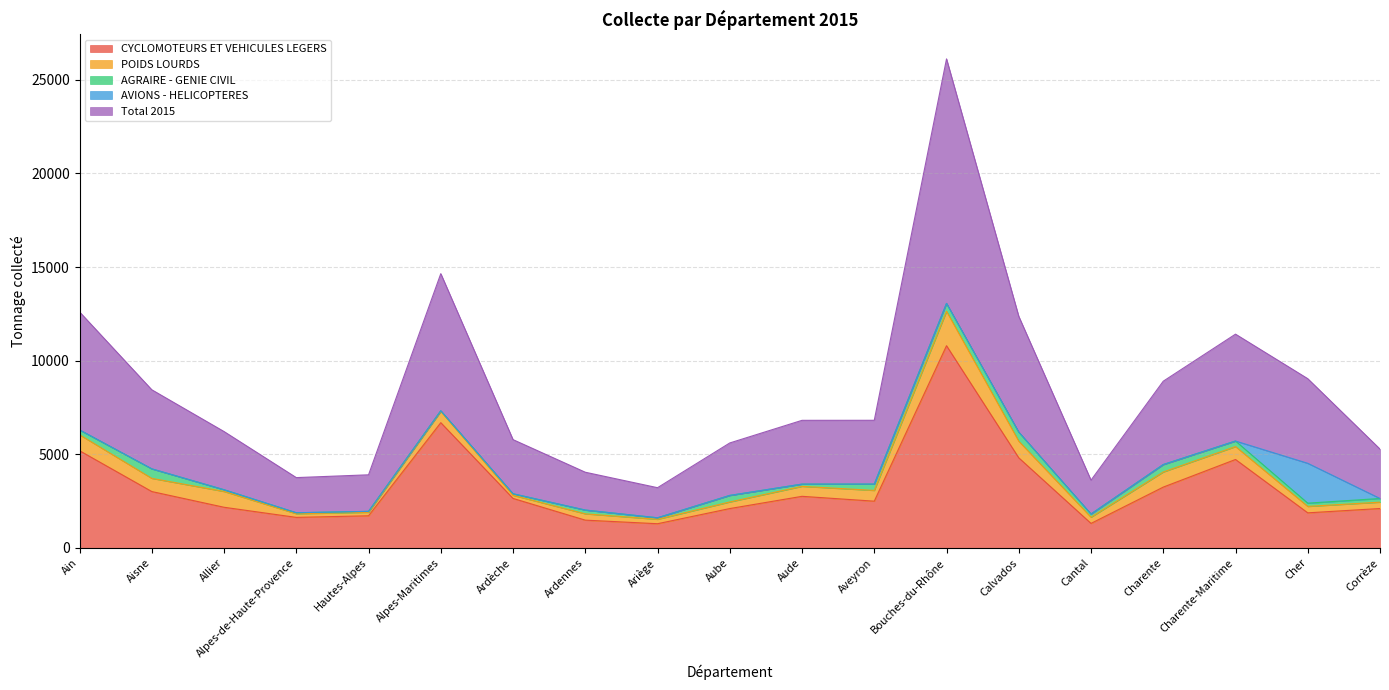

Reading left to right, extract all data points from this chart.

CYCLOMOTEURS ET VEHICULES LEGERS: Ain=5190.7	Aisne=3010.2	Allier=2170.5	Alpes-de-Haute-Provence=1629.6	Hautes-Alpes=1715.3	Alpes-Maritimes=6688.2	Ardèche=2642.9	Ardennes=1482.8	Ariège=1291.2	Aube=2101.2	Aude=2754.8	Aveyron=2495.1	Bouches-du-Rhône=10798.6	Calvados=4810.8	Cantal=1307.6	Charente=3247.0	Charente-Maritime=4722.6	Cher=1872.6	Corrèze=2103.4
POIDS LOURDS: Ain=851.8	Aisne=704.2	Allier=843.4	Alpes-de-Haute-Provence=195.8	Hautes-Alpes=185.6	Alpes-Maritimes=603.4	Ardèche=166.4	Ardennes=336.7	Ariège=236.9	Aube=352.6	Aude=532.7	Aveyron=574.9	Bouches-du-Rhône=1839.4	Calvados=889.5	Cantal=332.1	Charente=807.8	Charente-Maritime=690.1	Cher=343.1	Corrèze=339.4
AGRAIRE - GENIE CIVIL: Ain=259.2	Aisne=508.2	Allier=93.2	Alpes-de-Haute-Provence=51.8	Hautes-Alpes=51.1	Alpes-Maritimes=32.7	Ardèche=81.8	Ardennes=201.5	Ariège=79.8	Aube=349.1	Aude=119.1	Aveyron=337.7	Bouches-du-Rhône=421.2	Calvados=484.3	Cantal=169.3	Charente=396.9	Charente-Maritime=295.9	Cher=173.9	Corrèze=196.4
AVIONS - HELICOPTERES: Ain=0.0	Aisne=0.0	Allier=0.0	Alpes-de-Haute-Provence=0.0	Hautes-Alpes=0.0	Alpes-Maritimes=0.0	Ardèche=0.0	Ardennes=0.0	Ariège=0.0	Aube=0.0	Aude=0.0	Aveyron=0.0	Bouches-du-Rhône=0.0	Calvados=0.0	Cantal=0.0	Charente=0.0	Charente-Maritime=0.0	Cher=2129.4	Corrèze=0.0
Total 2015: Ain=6301.7	Aisne=4222.6	Allier=3107.1	Alpes-de-Haute-Provence=1877.2	Hautes-Alpes=1952.0	Alpes-Maritimes=7324.3	Ardèche=2891.1	Ardennes=2021.0	Ariège=1607.9	Aube=2802.8	Aude=3406.7	Aveyron=3407.7	Bouches-du-Rhône=13059.2	Calvados=6184.6	Cantal=1809.0	Charente=4451.8	Charente-Maritime=5708.5	Cher=4519.1	Corrèze=2639.2